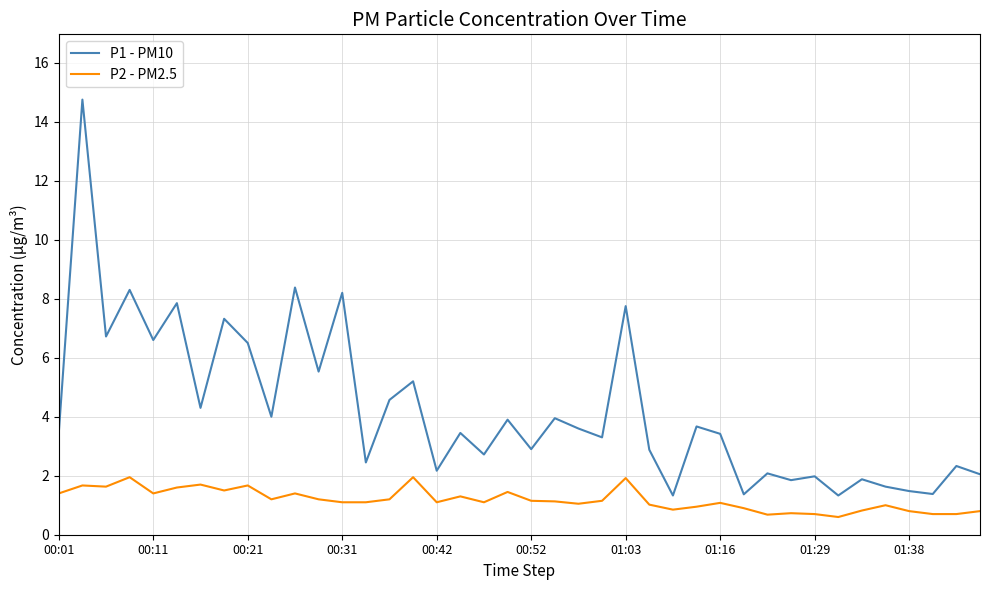

Which series has the widest spread of values?

P1 - PM10